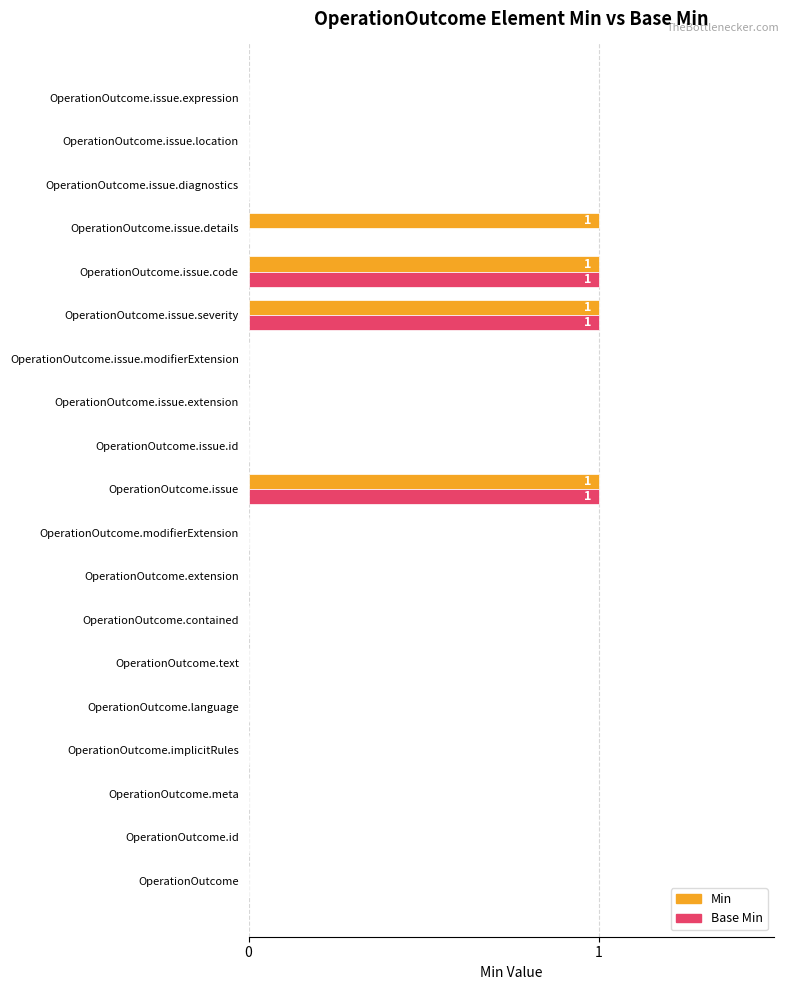

True or false: Min has a value of 0 at OperationOutcome.issue.details.

False